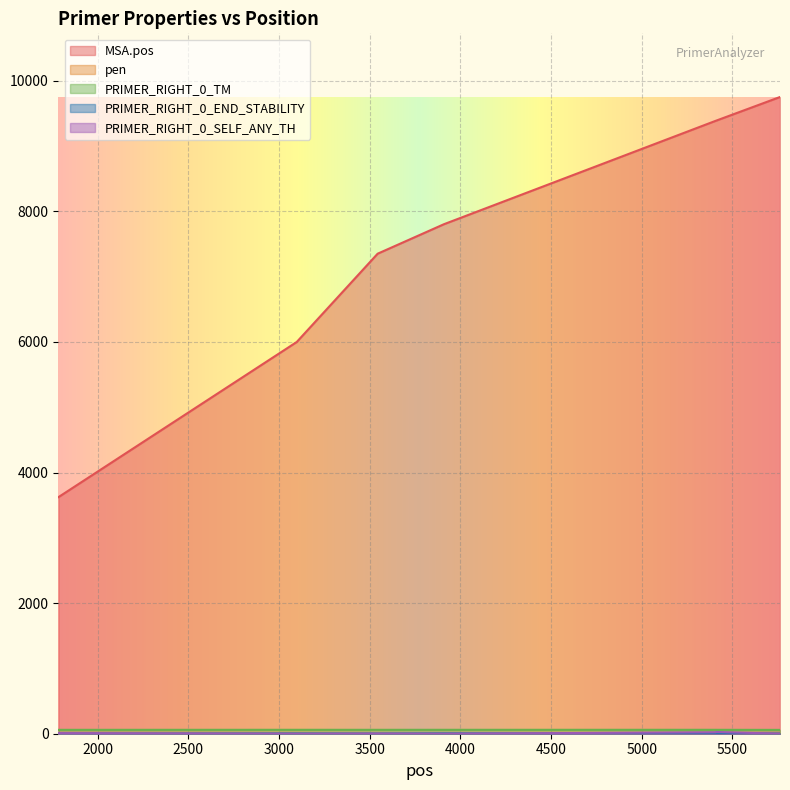

Which category has the highest value across all series?

5763